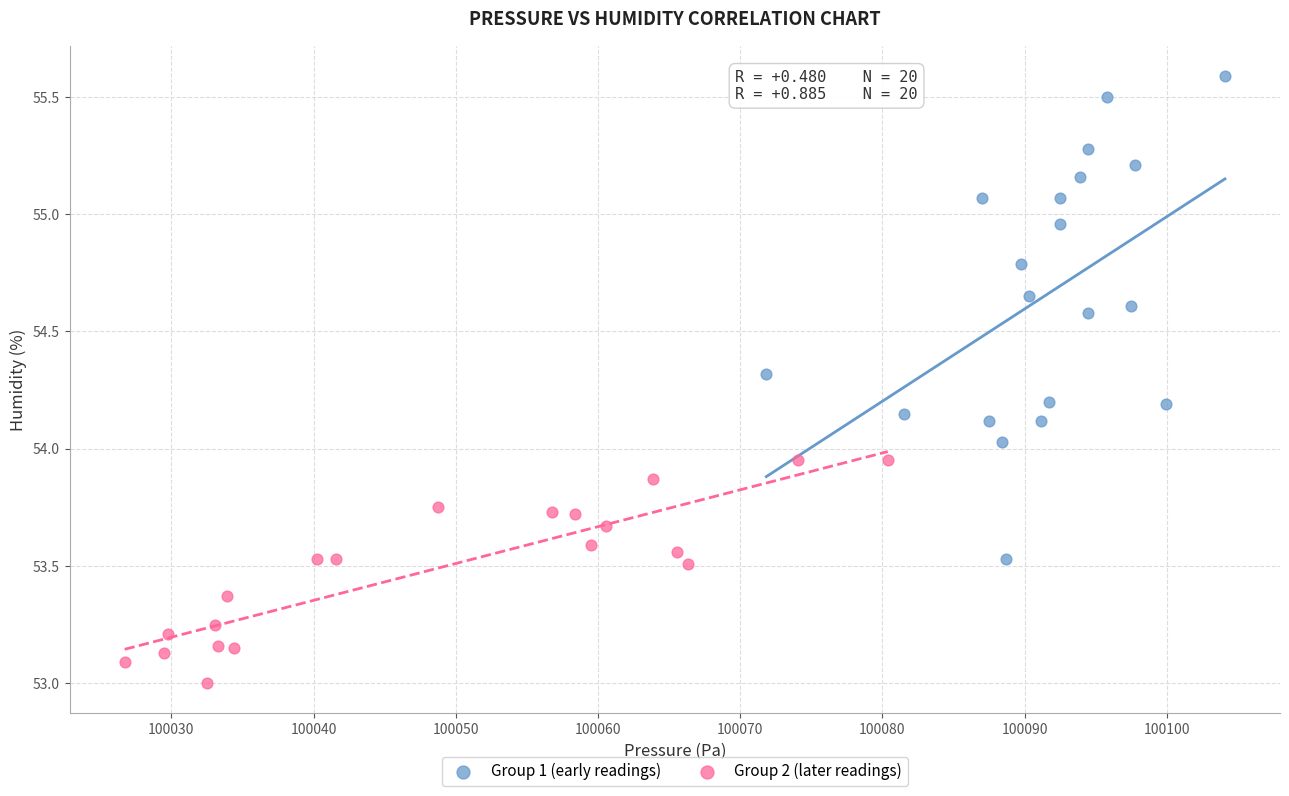

Which series has the widest spread of Y values?

Group 1 (early readings)